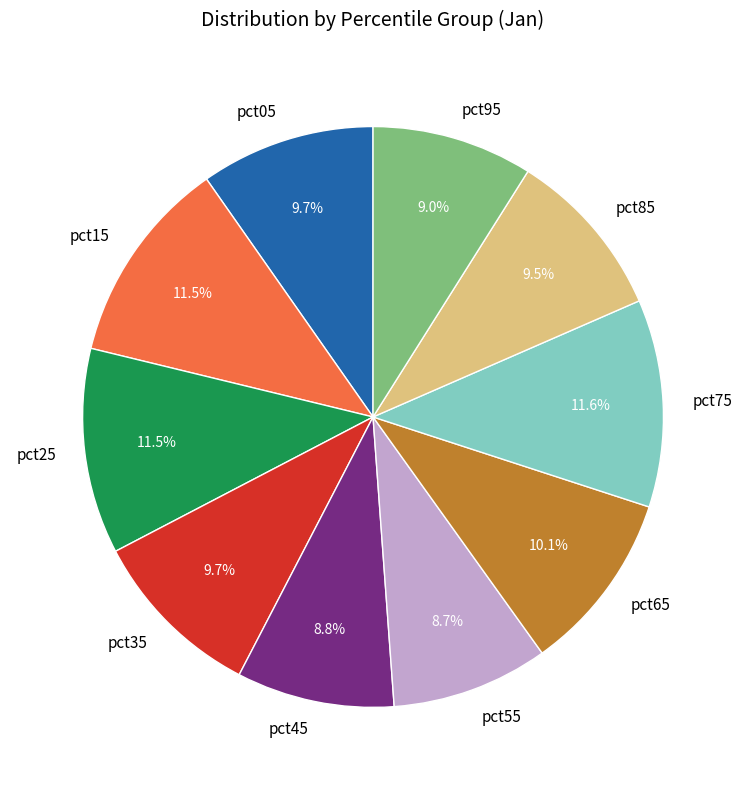

Count the number of slices in the pie.

10